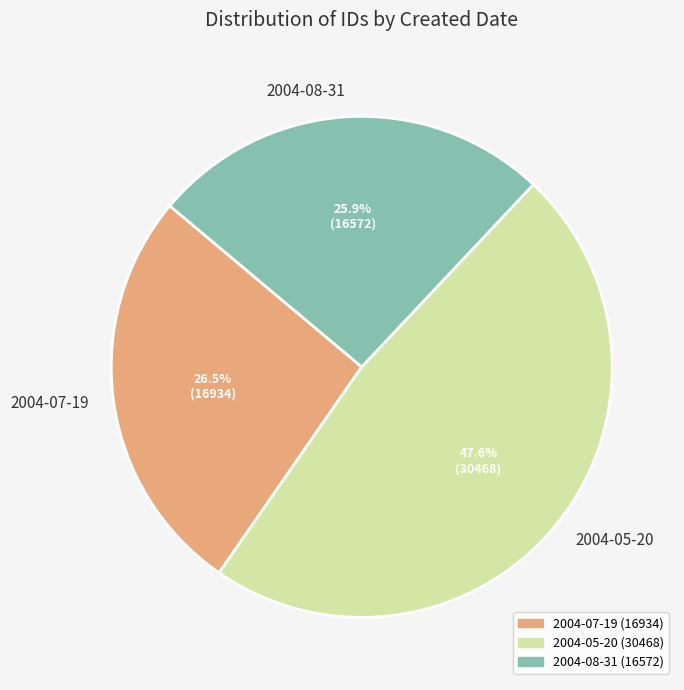

True or false: 2004-07-19 accounts for 1% of the total.

False